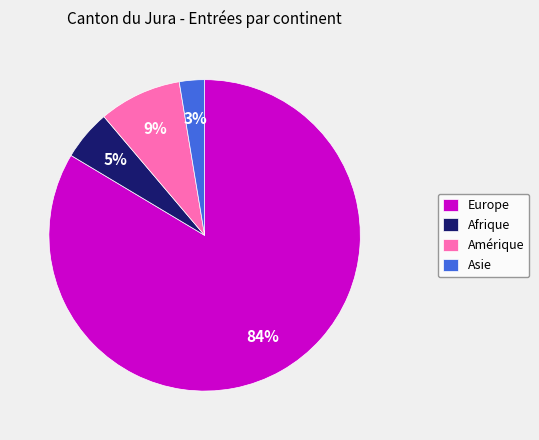

Is it true that Afrique is 5% of the pie?

True